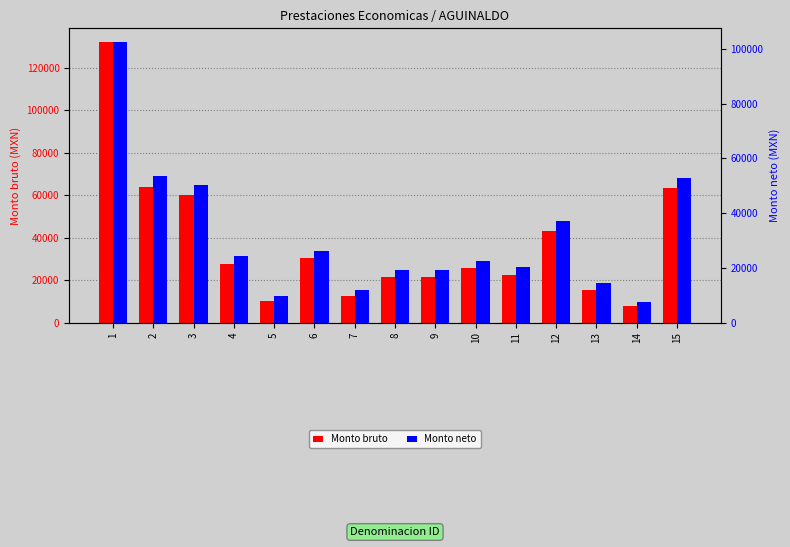

What is the value of the Monto bruto bar at the 11th from the left?

22650.0